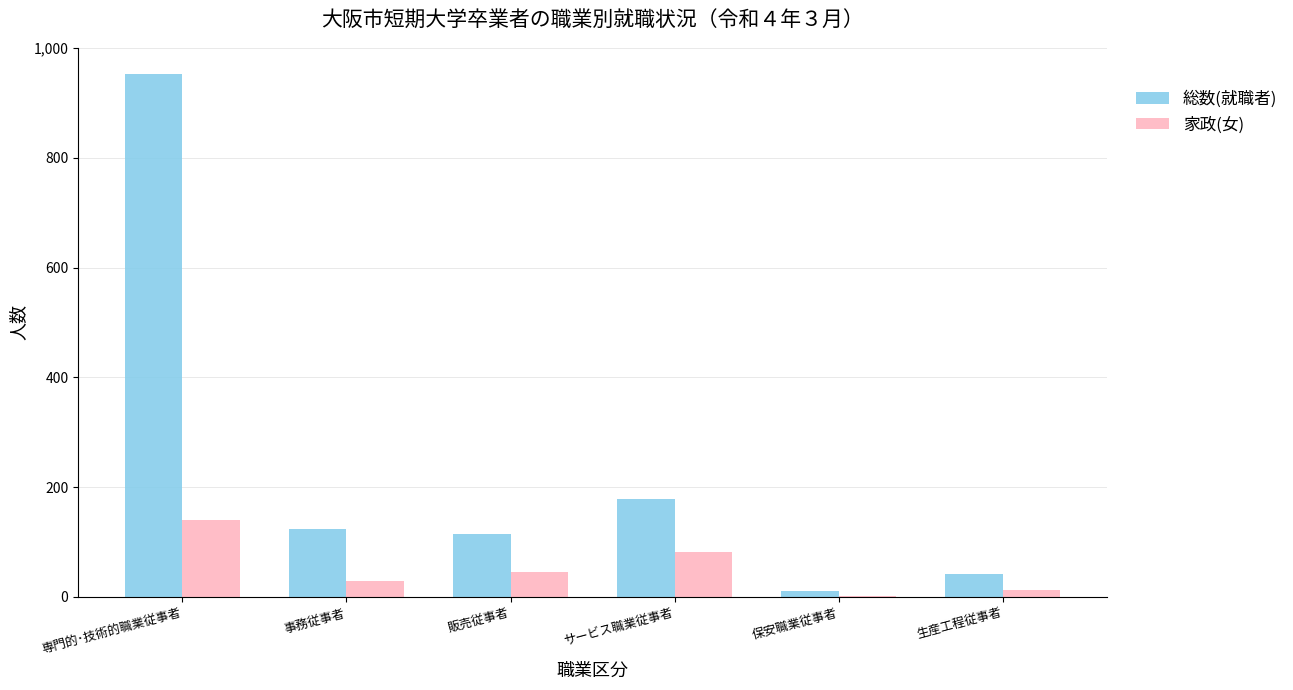

Reading left to right, what are all the values shown in this chart?

総数(就職者): 953	124	114	179	10	42
家政(女): 141	29	45	82	1	13